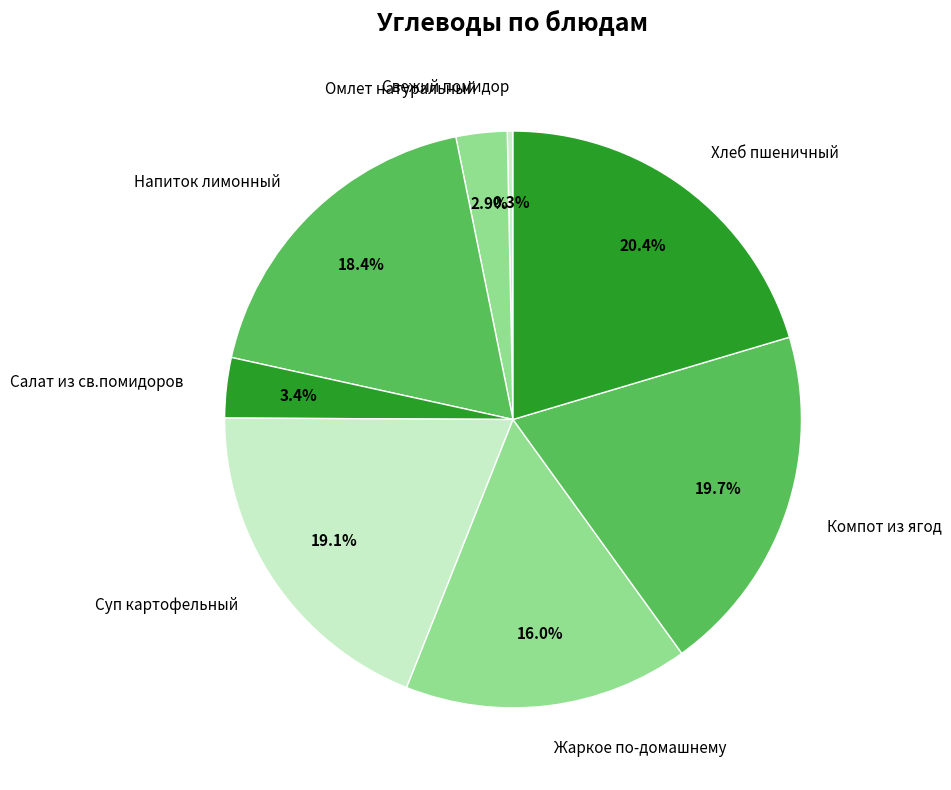

Which has a higher value, Салат из св.помидоров or Хлеб пшеничный?

Хлеб пшеничный